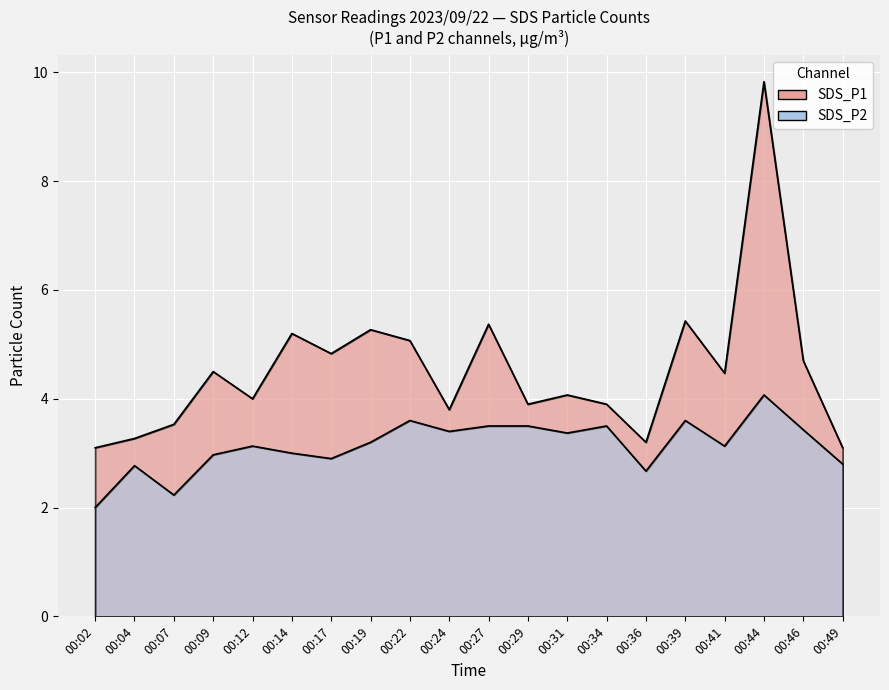

Where is the first local maximum for SDS_P2?

00:04